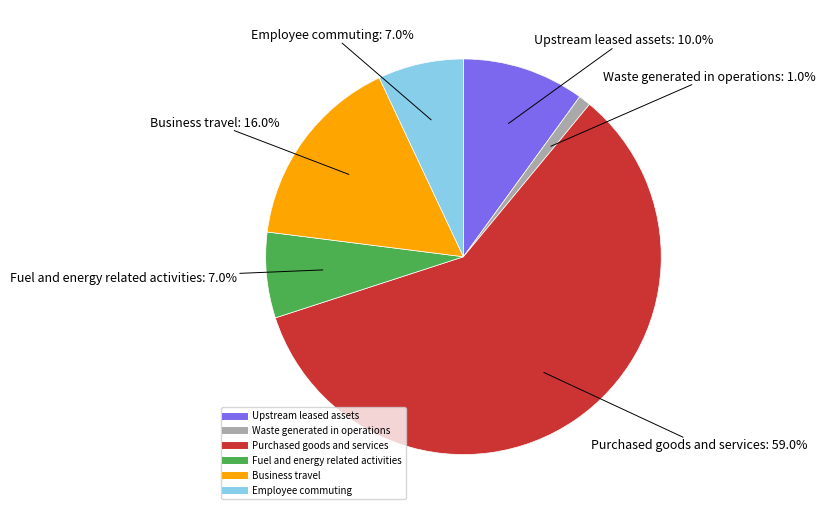

What is the majority slice?

Purchased goods and services